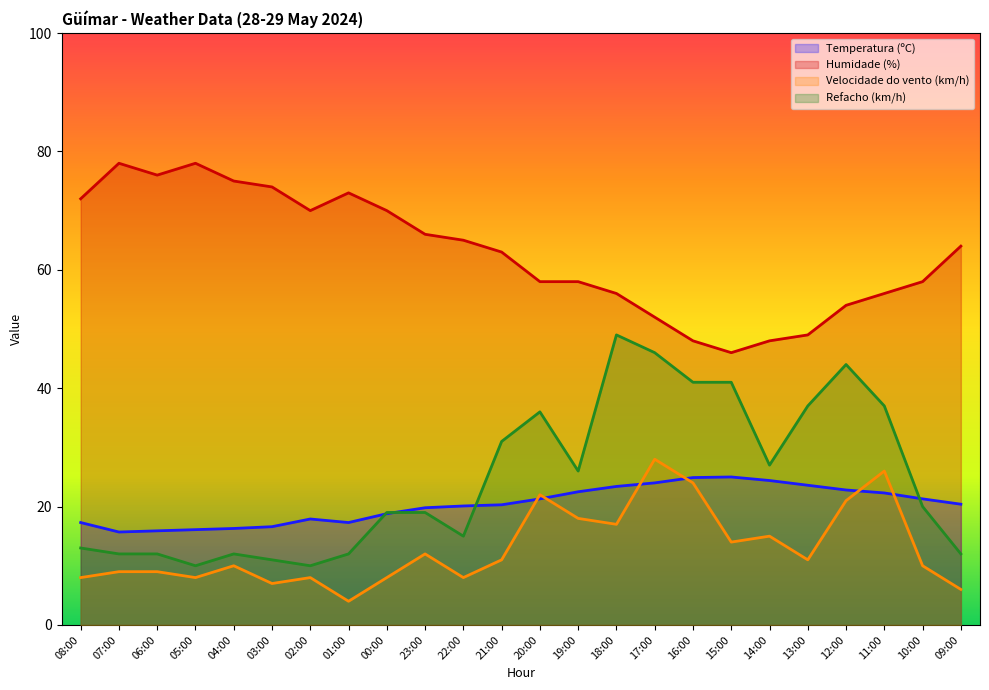

The Velocidade do vento (km/h) series shows 2.5 at 06:00. True or false?

False